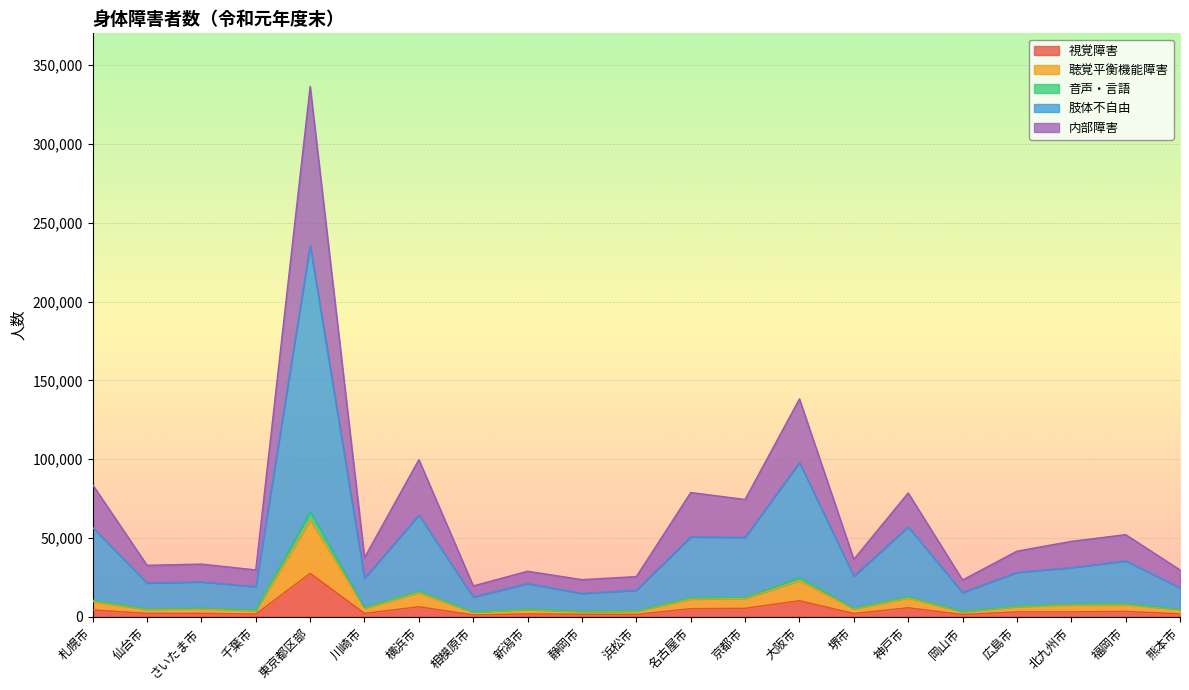

Reading right to left, what are all the values shown in this chart?

視覚障害: 1878	3508	3204	3193	1512	5780	2156	10270	5431	5224	1558	1648	1921	1241	6438	2219	27596	1779	2253	2226	4439
聴覚平衡機能障害: 4666	7880	7680	6463	3210	12076	5181	22935	11633	11359	3587	3310	4678	3008	15357	5568	61392	4044	5159	4713	9735
音声・言語: 4930	8466	8300	6926	3509	12954	5616	24933	12493	12251	3913	3668	5057	3175	16388	6034	66682	4416	5713	5161	10598
肢体不自由: 18444	35489	31268	28213	15490	57110	25826	97900	50456	50785	16873	14916	21077	12674	64621	24496	235647	19153	22202	21453	56691
内部障害: 29820	52161	47906	41687	23401	78621	36556	138267	74479	78886	25565	23625	28970	19660	99732	37579	336450	29799	33497	32718	83780